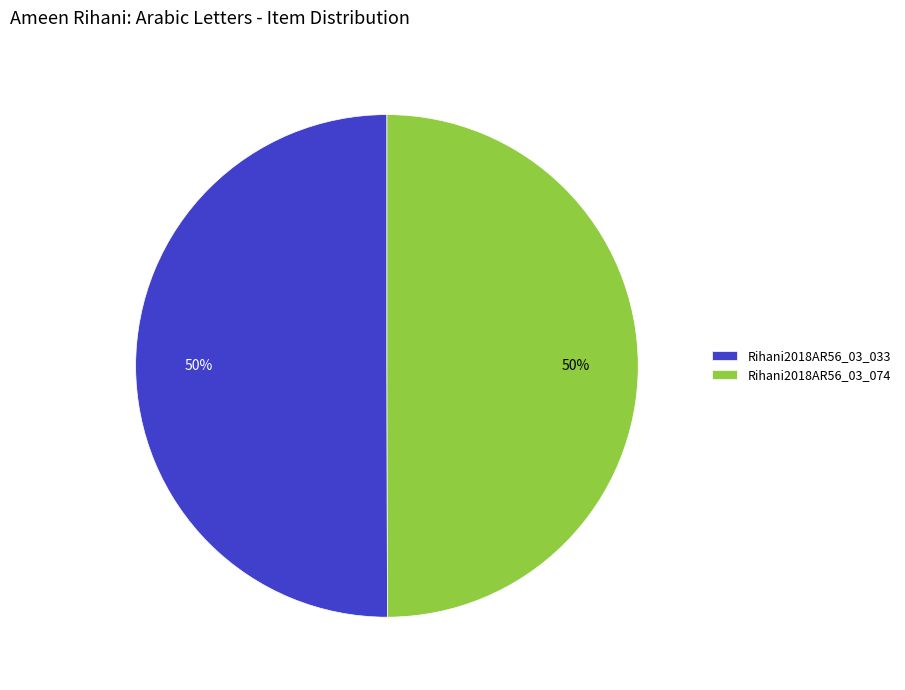

What percentage is the Rihani2018AR56_03_074 slice, to the nearest percent?

50%